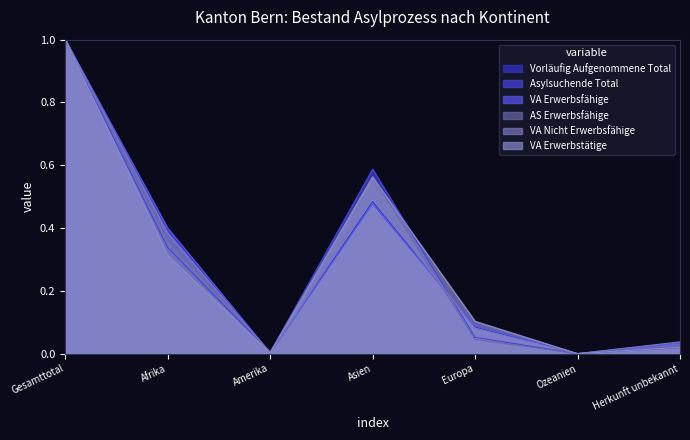

What is the total value across all series at Europa?

0.5